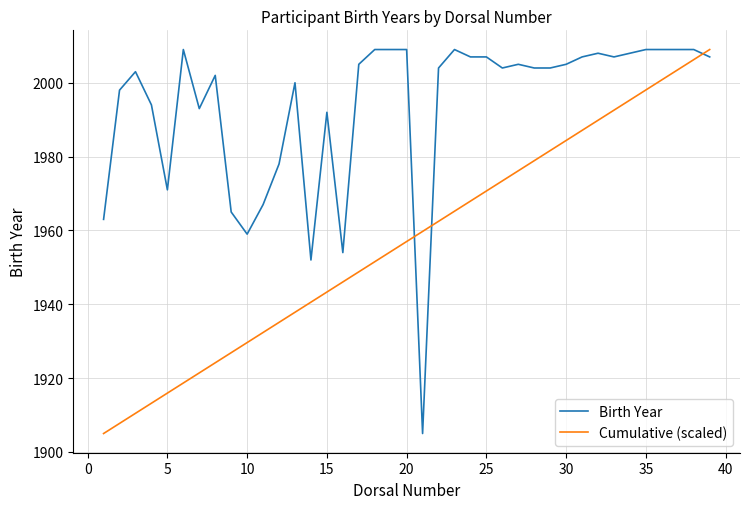

Which series has the largest total across all categories?

Birth Year